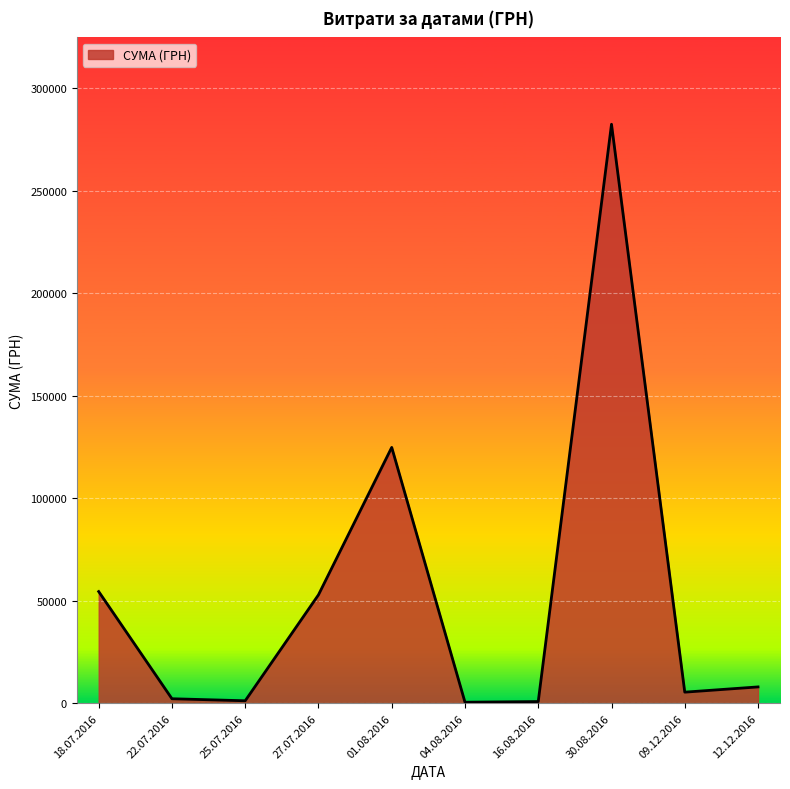

At which category does the chart reach its peak across all series?

30.08.2016